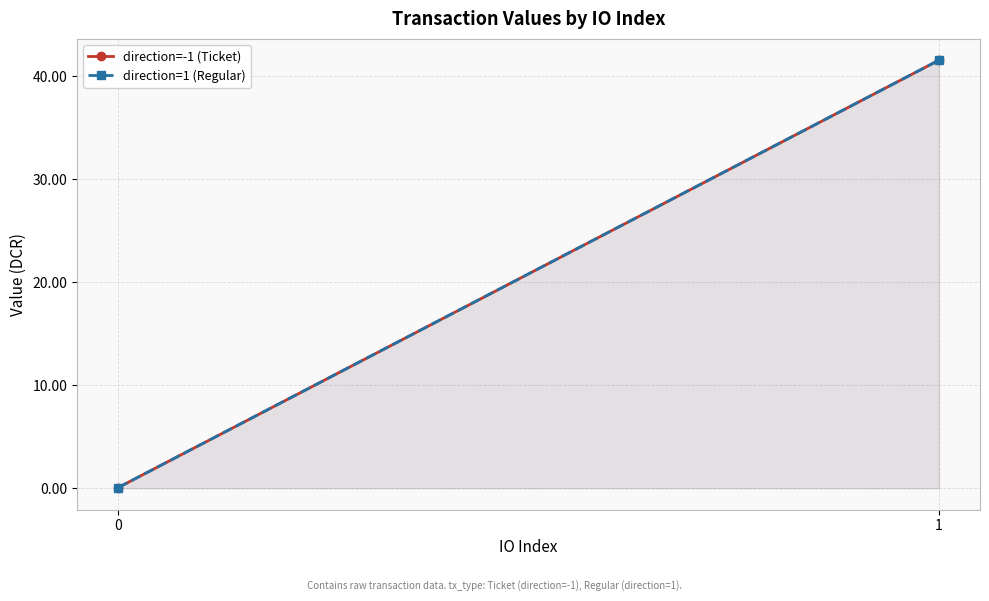

What is the value of the direction=1 (Regular) point at the 2nd from the left?

41.5